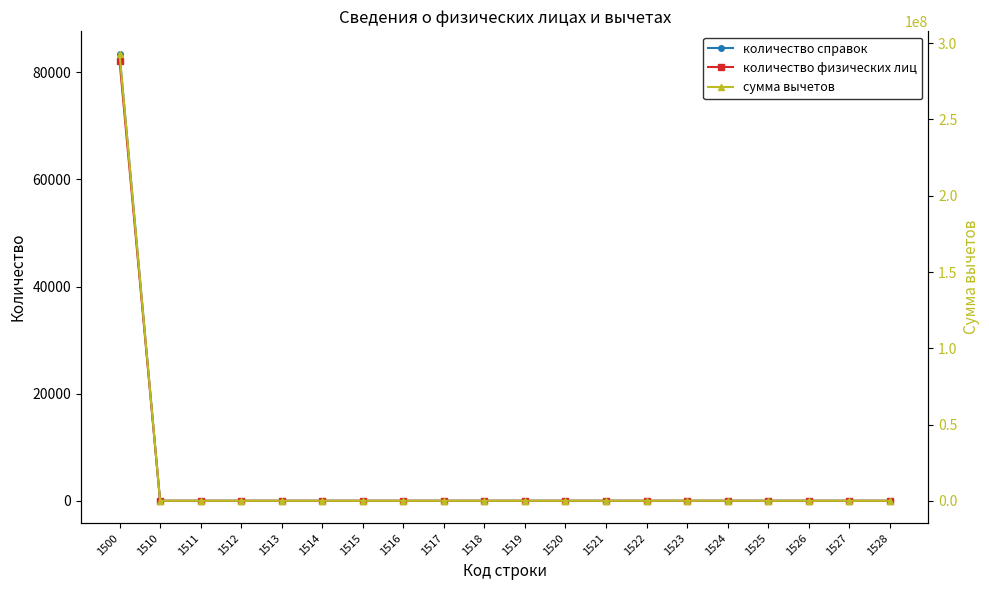

Reading left to right, extract all data points from this chart.

количество справок: 1500=83466	1510=0	1511=0	1512=0	1513=0	1514=0	1515=0	1516=0	1517=0	1518=0	1519=0	1520=0	1521=0	1522=0	1523=0	1524=0	1525=0	1526=0	1527=0	1528=0
количество физических лиц: 1500=82154	1510=0	1511=0	1512=0	1513=0	1514=0	1515=0	1516=0	1517=0	1518=0	1519=0	1520=0	1521=0	1522=0	1523=0	1524=0	1525=0	1526=0	1527=0	1528=0
сумма вычетов: 1500=293132096	1510=0	1511=0	1512=0	1513=0	1514=0	1515=0	1516=0	1517=0	1518=0	1519=0	1520=0	1521=0	1522=0	1523=0	1524=0	1525=0	1526=0	1527=0	1528=0